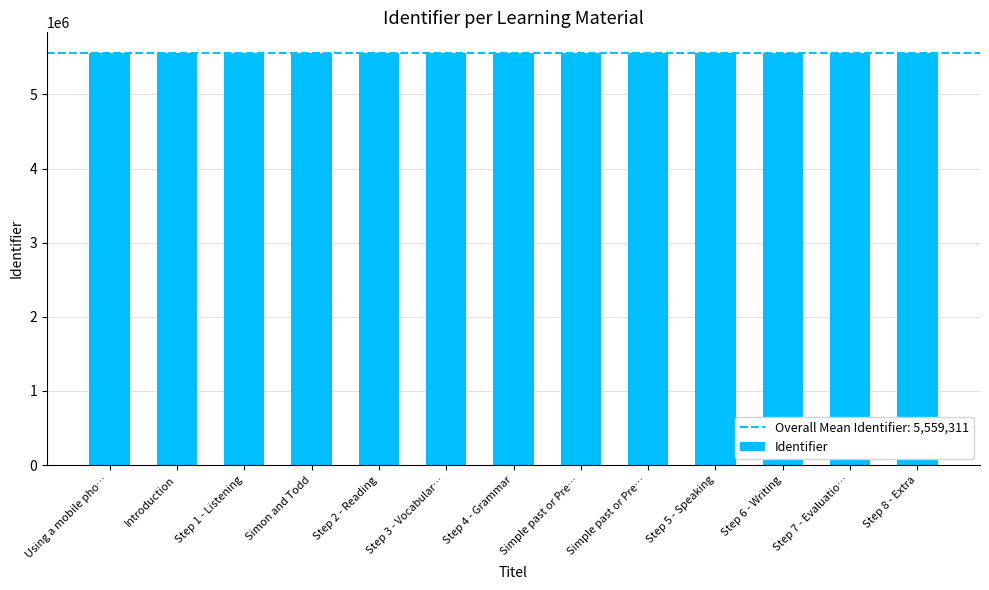

What is the label of the 5th bar from the right?

Simple past or Pre…